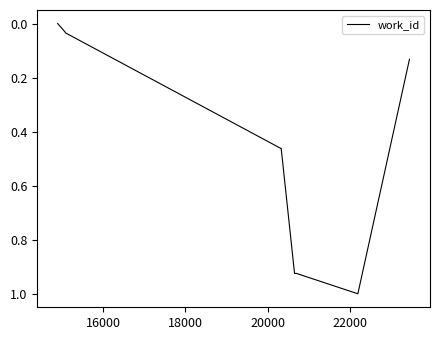

What is the maximum value shown in the chart?

1.0